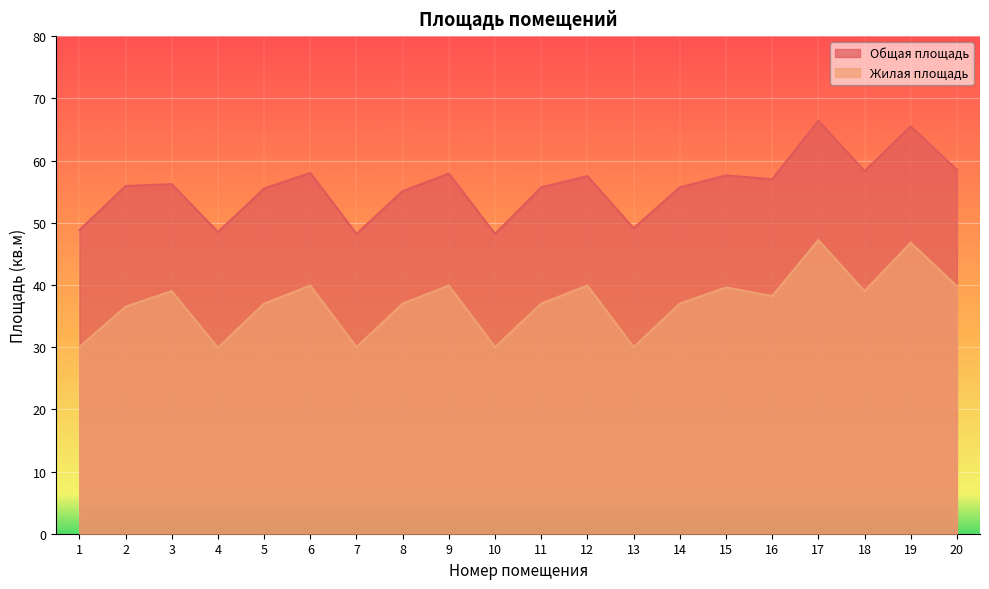

What is the value of the Общая площадь point at the 11th from the left?

55.7